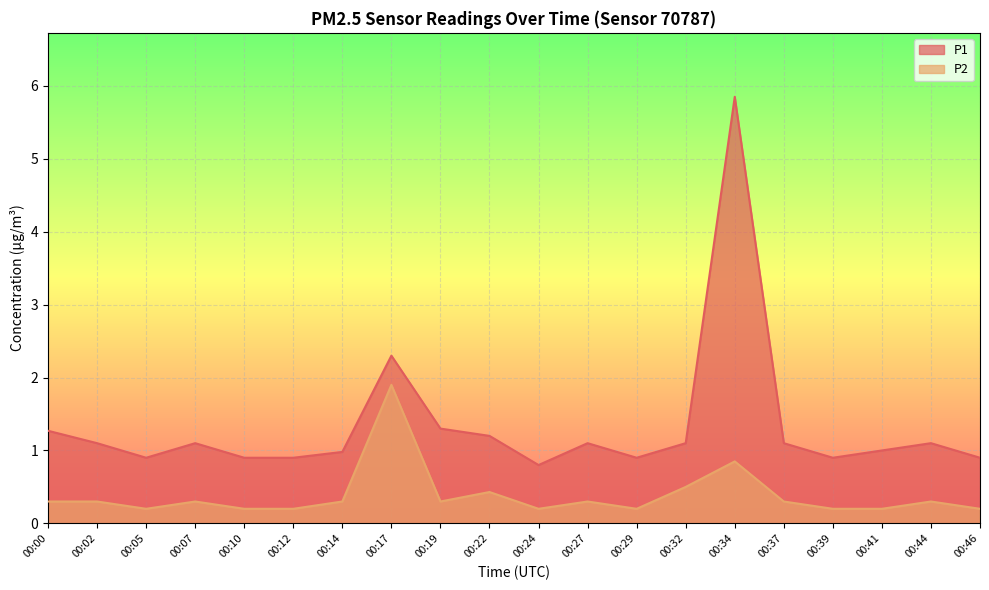

Reading left to right, extract all data points from this chart.

P1: 00:00=1.3	00:02=1.1	00:05=0.9	00:07=1.1	00:10=0.9	00:12=0.9	00:14=1.0	00:17=2.3	00:19=1.3	00:22=1.2	00:24=0.8	00:27=1.1	00:29=0.9	00:32=1.1	00:34=5.8	00:37=1.1	00:39=0.9	00:41=1.0	00:44=1.1	00:46=0.9
P2: 00:00=0.3	00:02=0.3	00:05=0.2	00:07=0.3	00:10=0.2	00:12=0.2	00:14=0.3	00:17=1.9	00:19=0.3	00:22=0.4	00:24=0.2	00:27=0.3	00:29=0.2	00:32=0.5	00:34=0.8	00:37=0.3	00:39=0.2	00:41=0.2	00:44=0.3	00:46=0.2